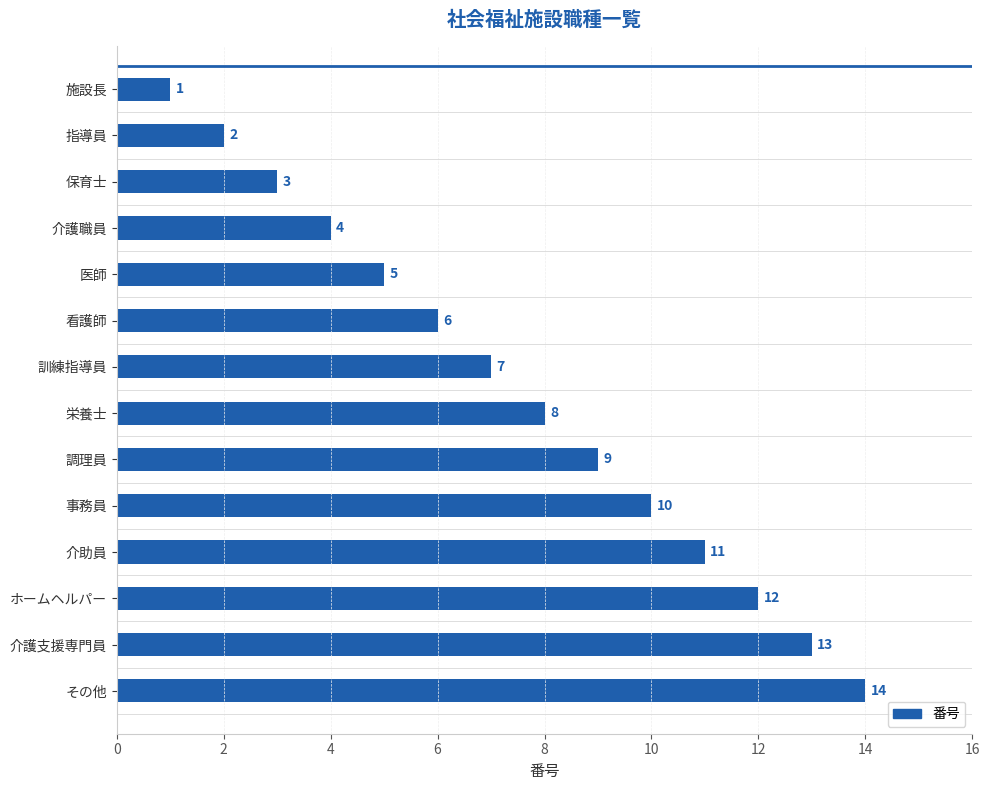

How many distinct data groups are displayed?

1